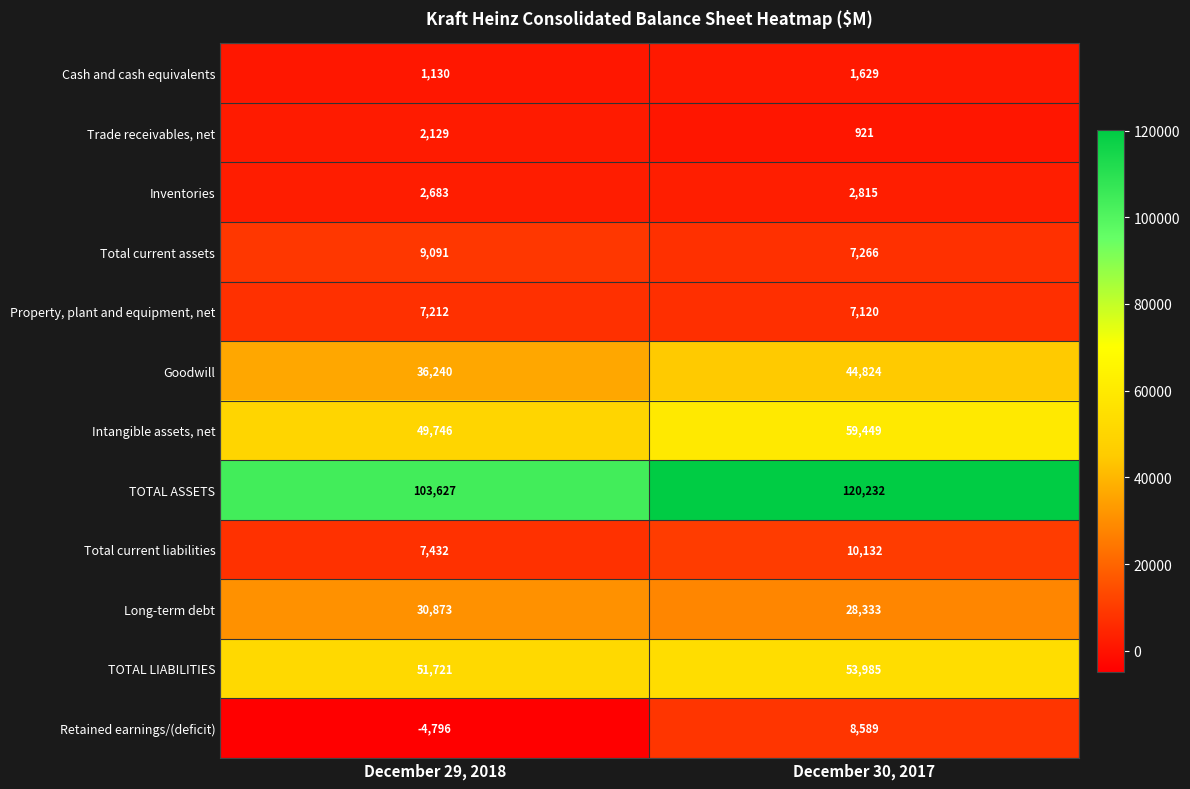

At which label is Intangible assets, net closest to 54597?

December 29, 2018